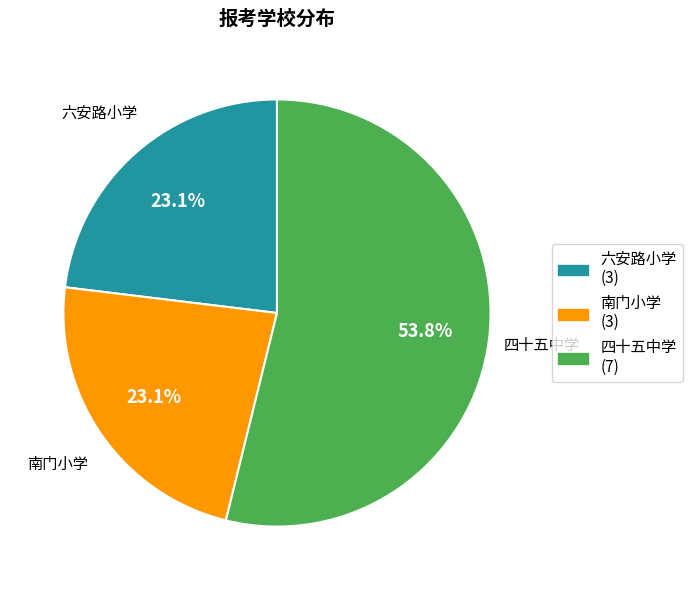

To the nearest percent, what is the average slice percentage?

33%